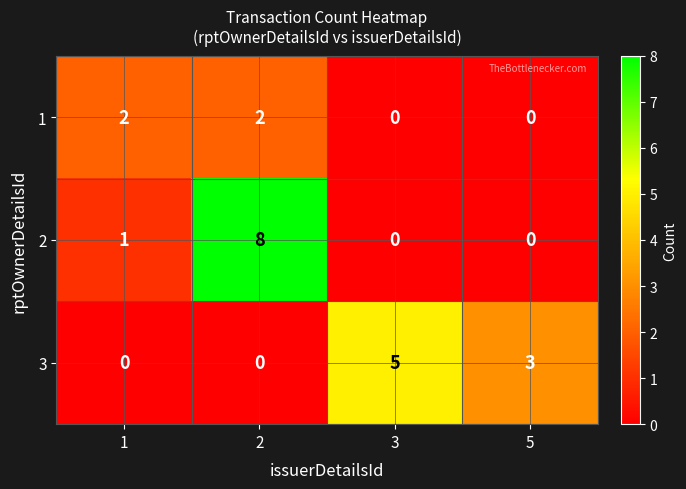

Rank the series by their maximum value, from lowest to highest.

1, 3, 2